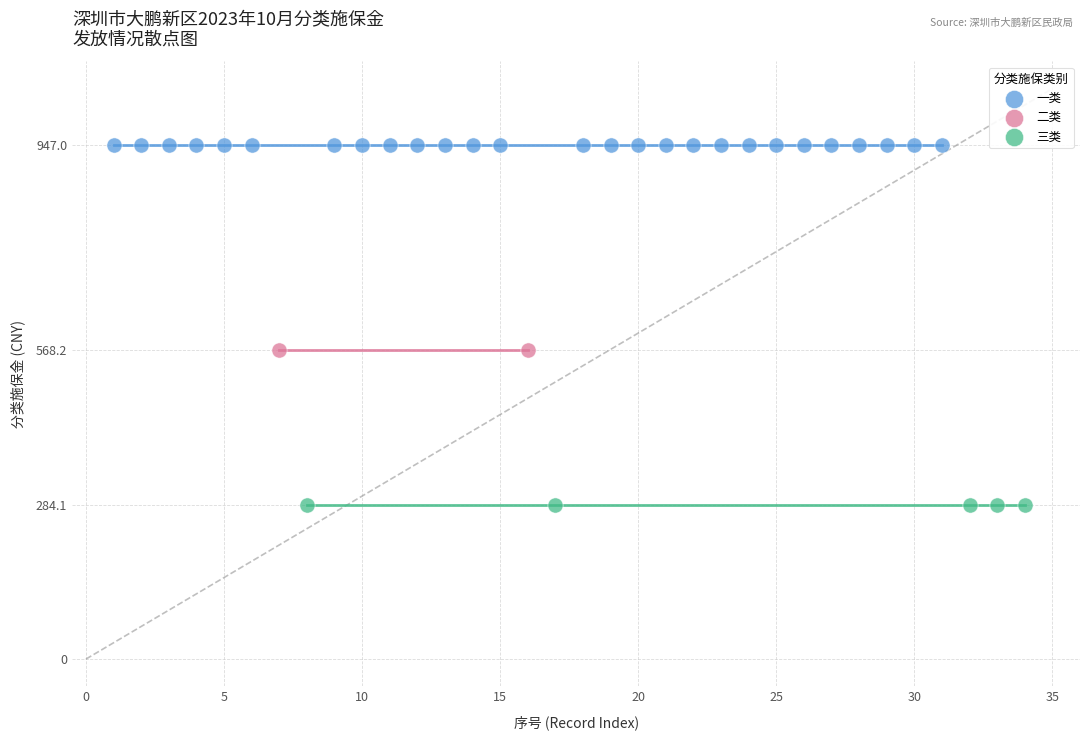

What are all the series names shown in the legend?

一类, 二类, 三类